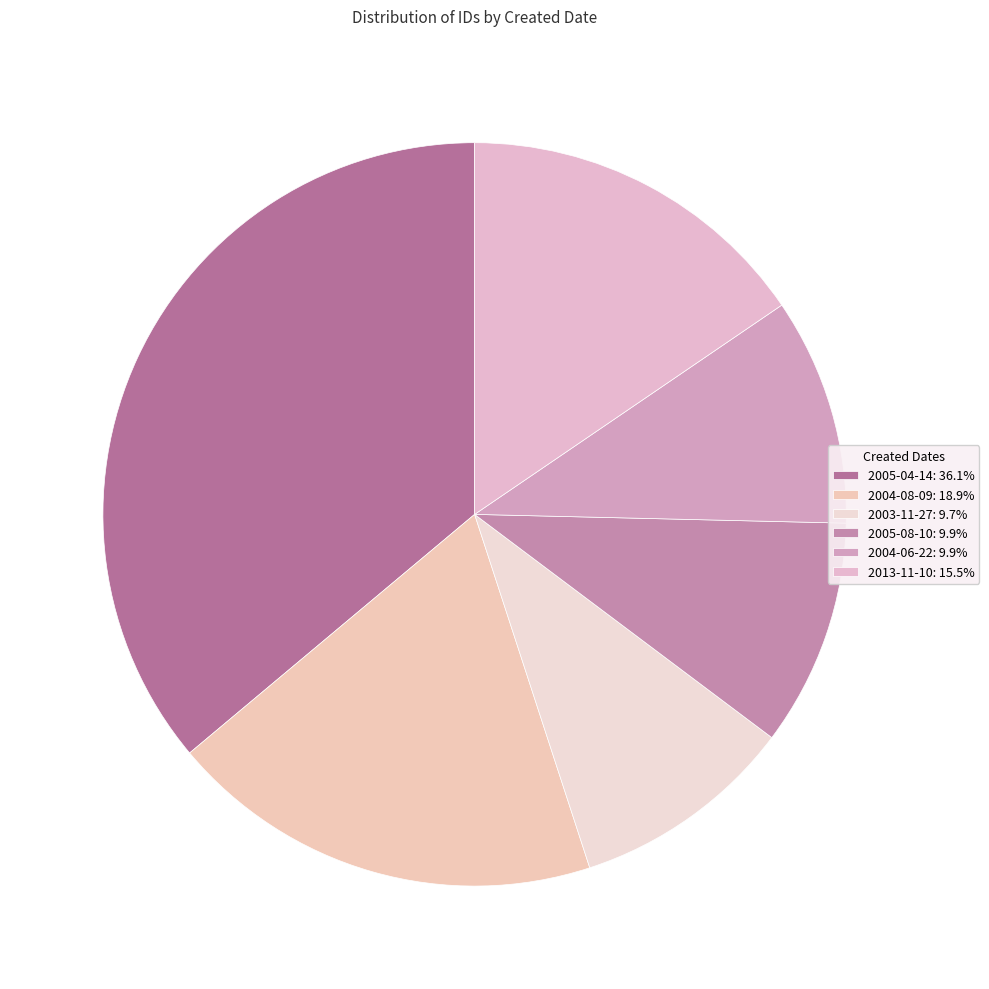

How many slices are in this pie chart?

6